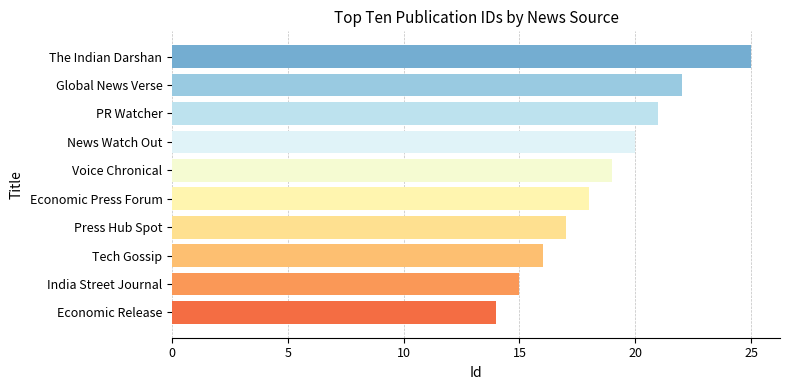

List the labels in order of value, largest first.

The Indian Darshan, Global News Verse, PR Watcher, News Watch Out, Voice Chronical, Economic Press Forum, Press Hub Spot, Tech Gossip, India Street Journal, Economic Release